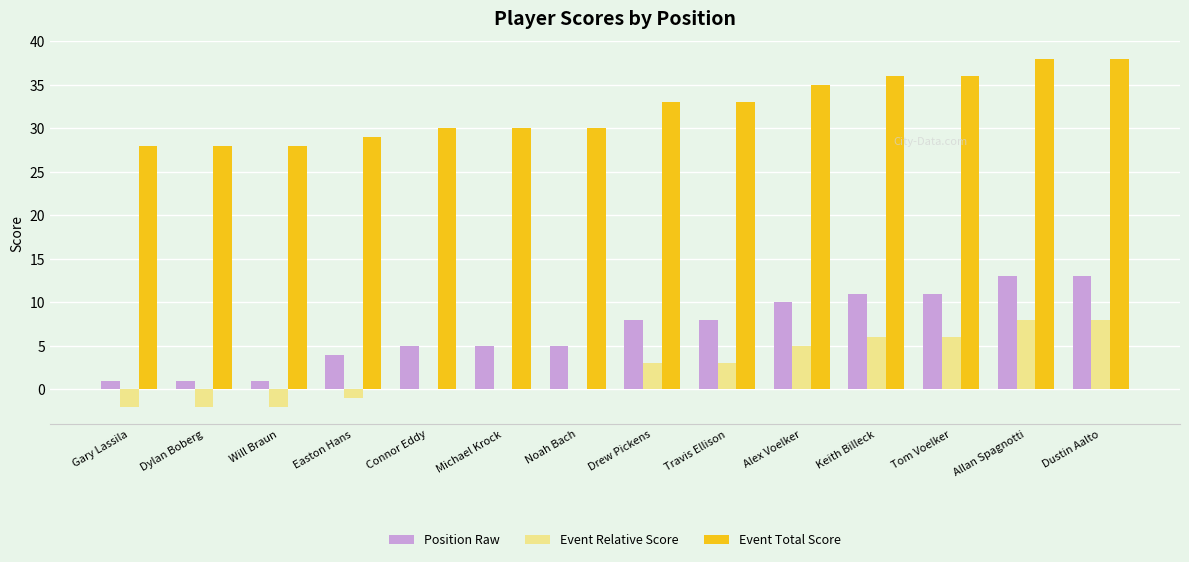

What is the sum of all Event Relative Score values?

32